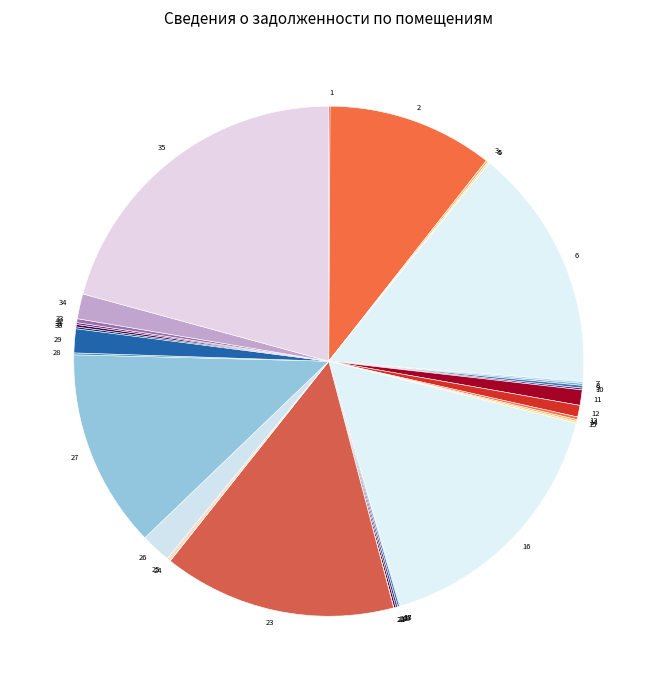

Is there any slice that represents more than half of the pie?

No